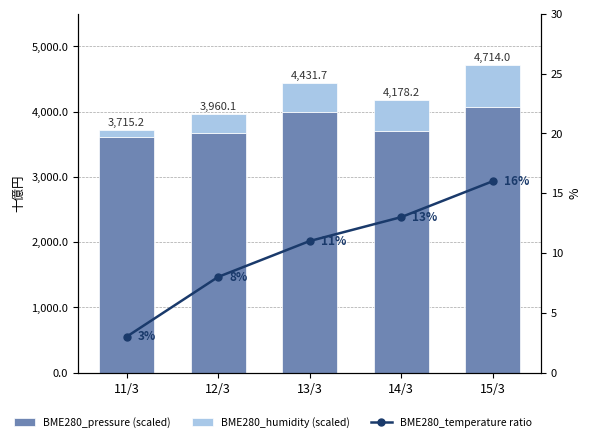

What is the total value across all series at 12/3?

3968.1